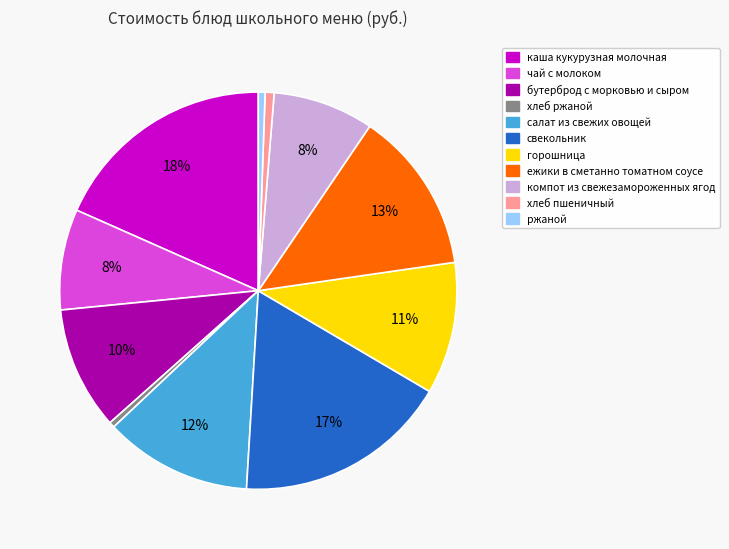

To the nearest percent, what is the average slice percentage?

9%